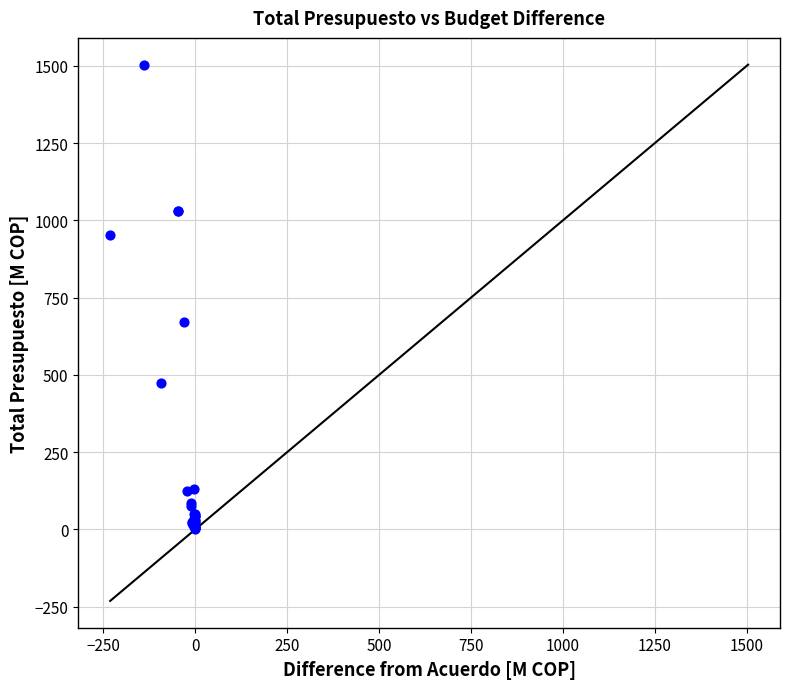

What Y value in the scatter plot is closest to 752?

670.0